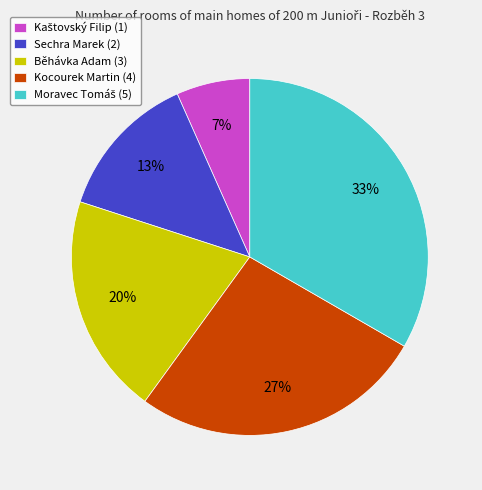

Which has a higher value, Kocourek Martin or Sechra Marek?

Kocourek Martin